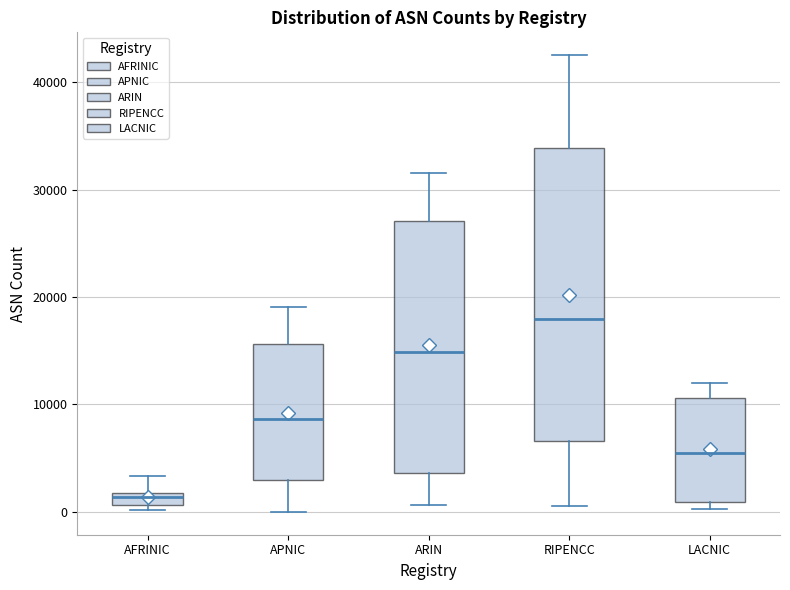

Which box has the lowest median line?

AFRINIC